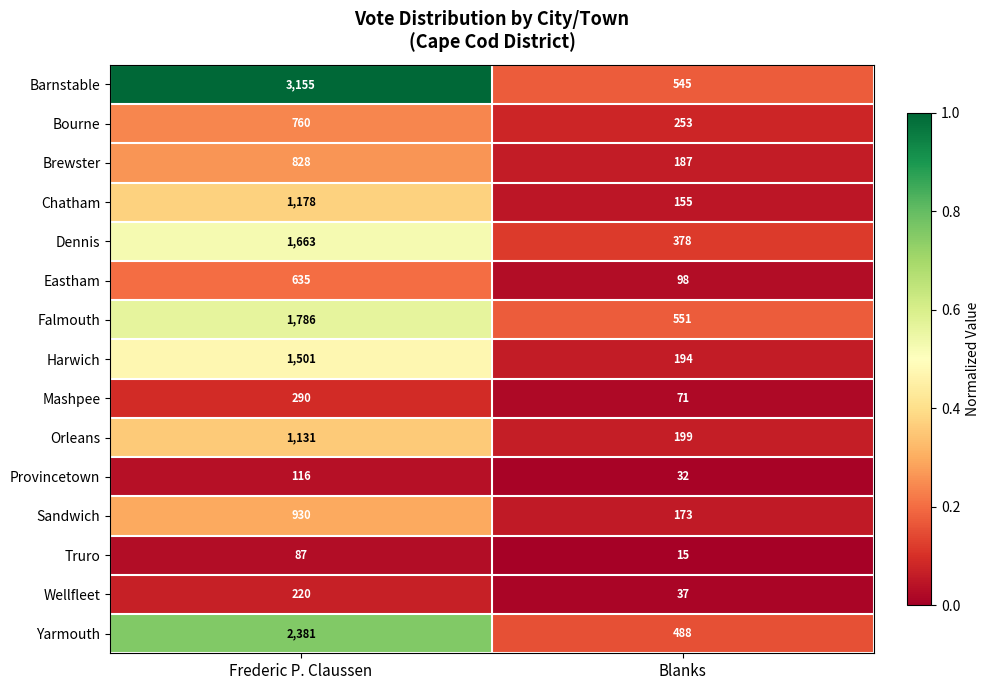

At Frederic P. Claussen, list the series in order from largest to smallest.

Barnstable, Yarmouth, Falmouth, Dennis, Harwich, Chatham, Orleans, Sandwich, Brewster, Bourne, Eastham, Mashpee, Wellfleet, Provincetown, Truro